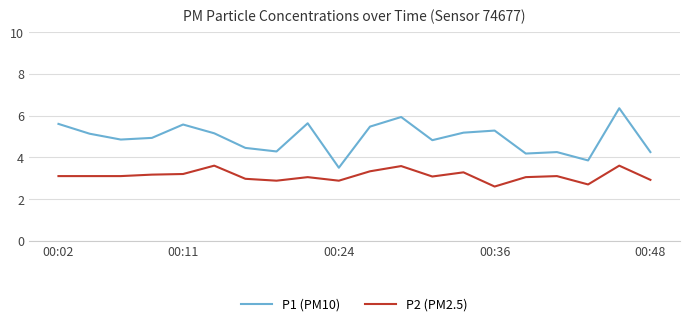

Which series has the largest range (max minus min)?

P1 (PM10)